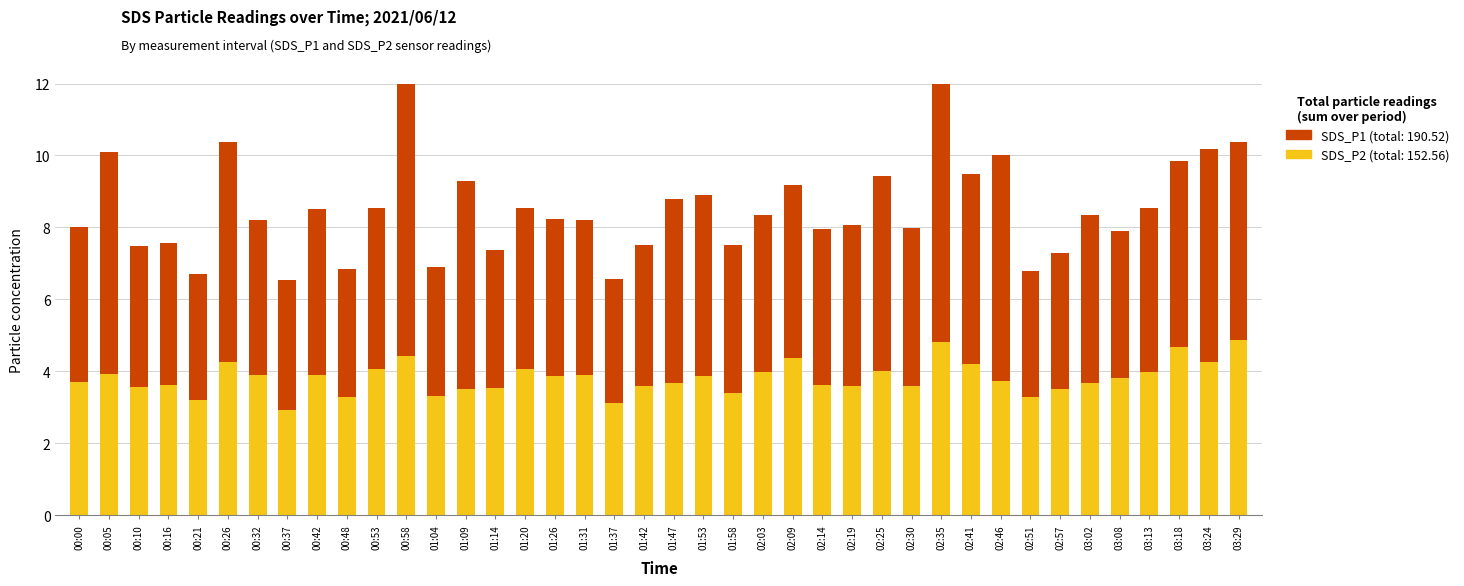

What are all the series names shown in the legend?

SDS_P2, SDS_P1